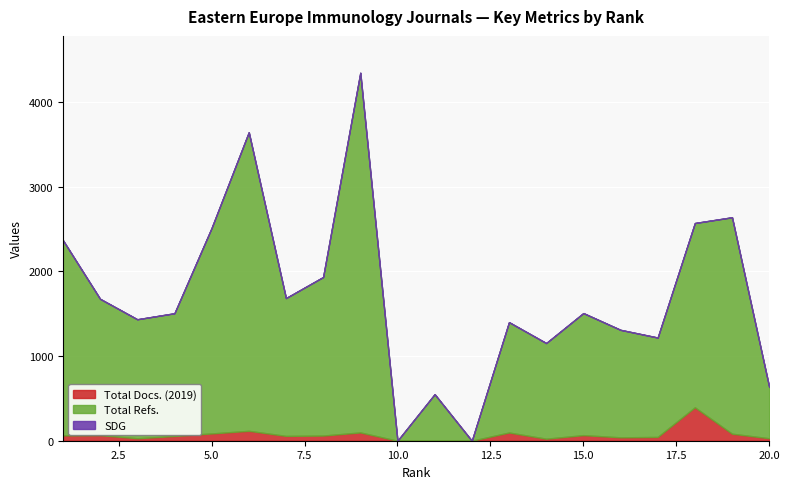

Count the number of categories in the chart.

20